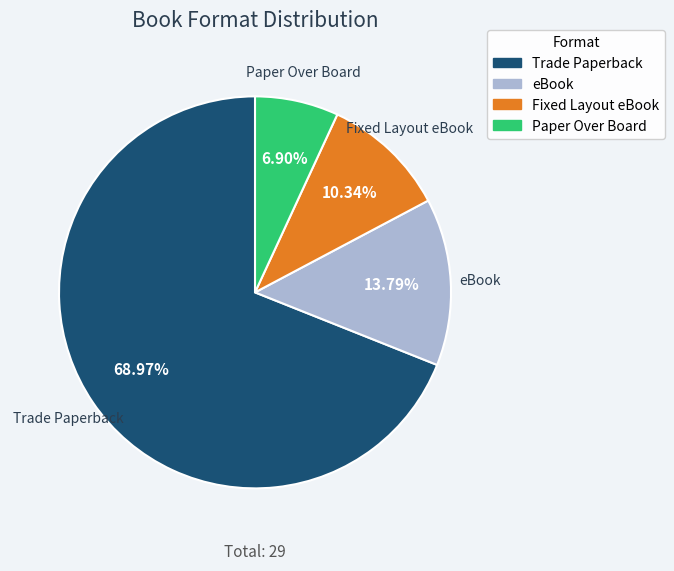

What is the largest slice in the pie chart?

Trade Paperback